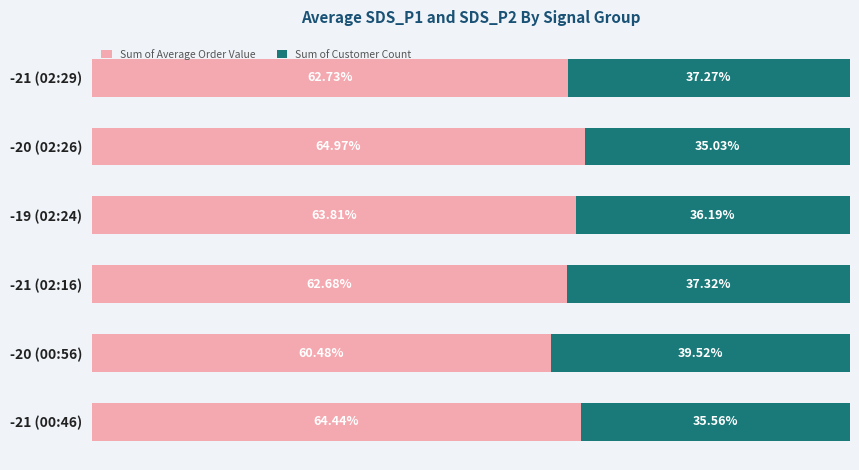

Which series has the largest total across all categories?

Sum of Average Order Value